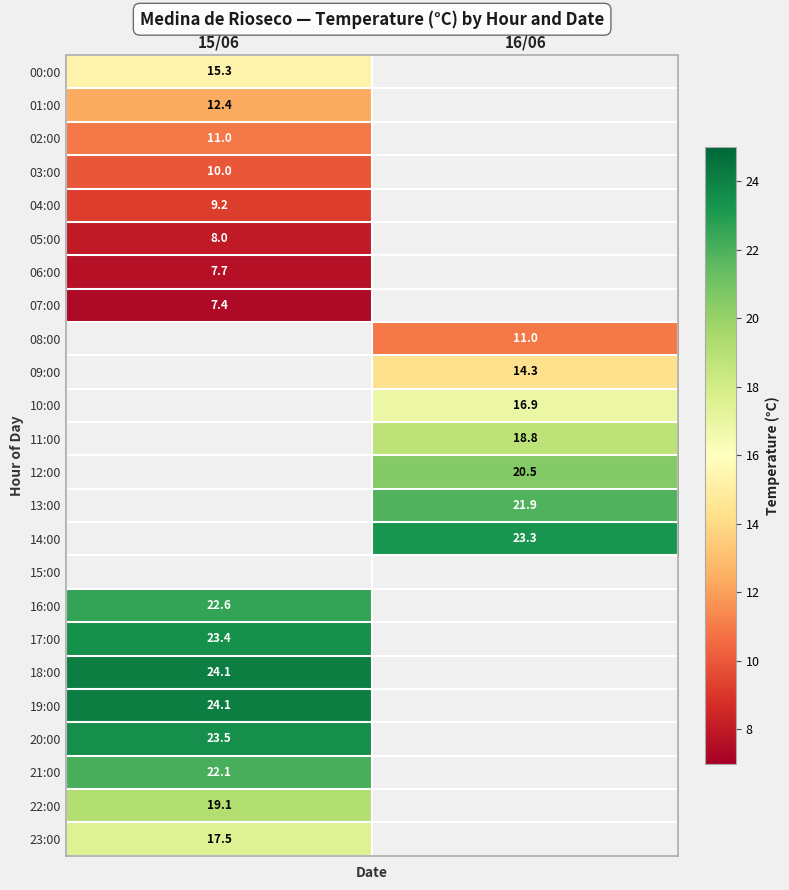

The 19:00 series shows 42.3 at 15/06. True or false?

False